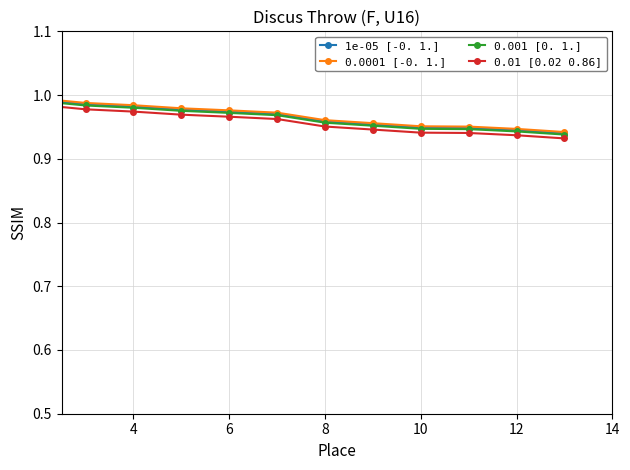

Does the chart have visible grid lines?

Yes